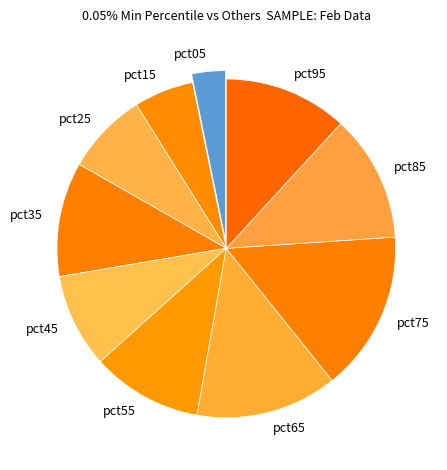

Between pct65 and pct05, which is larger?

pct65